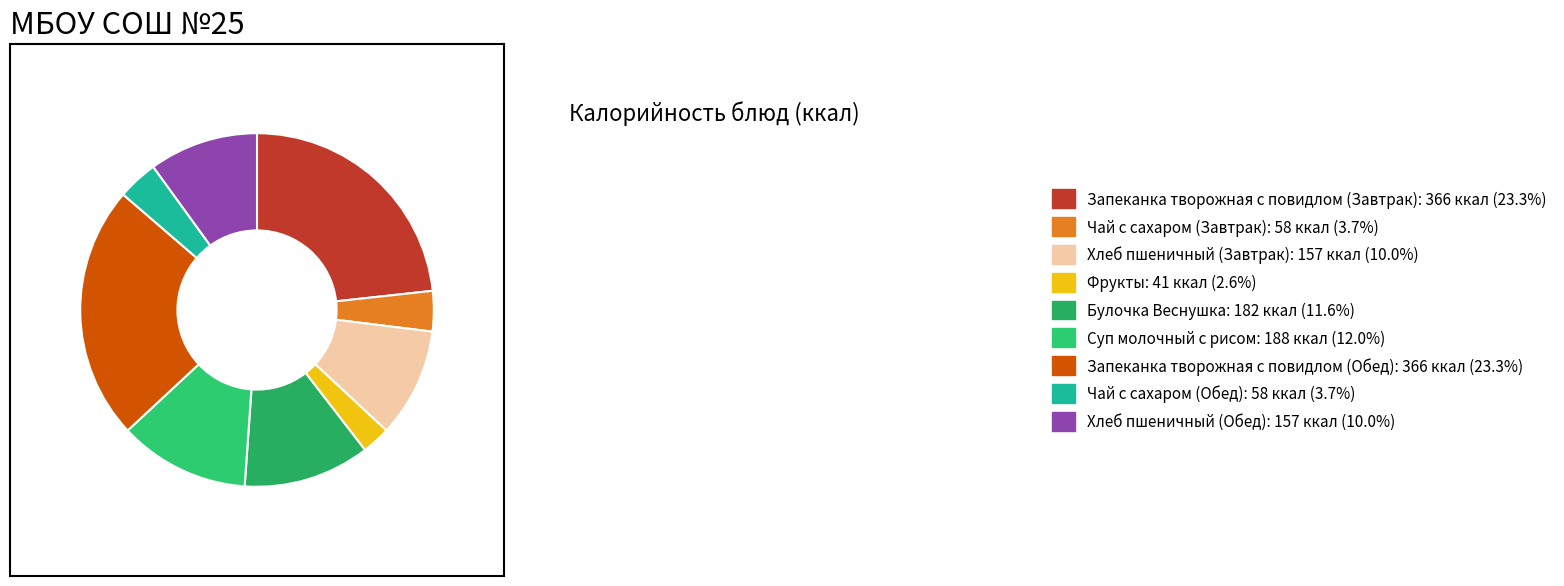

Does any single category account for the majority?

No